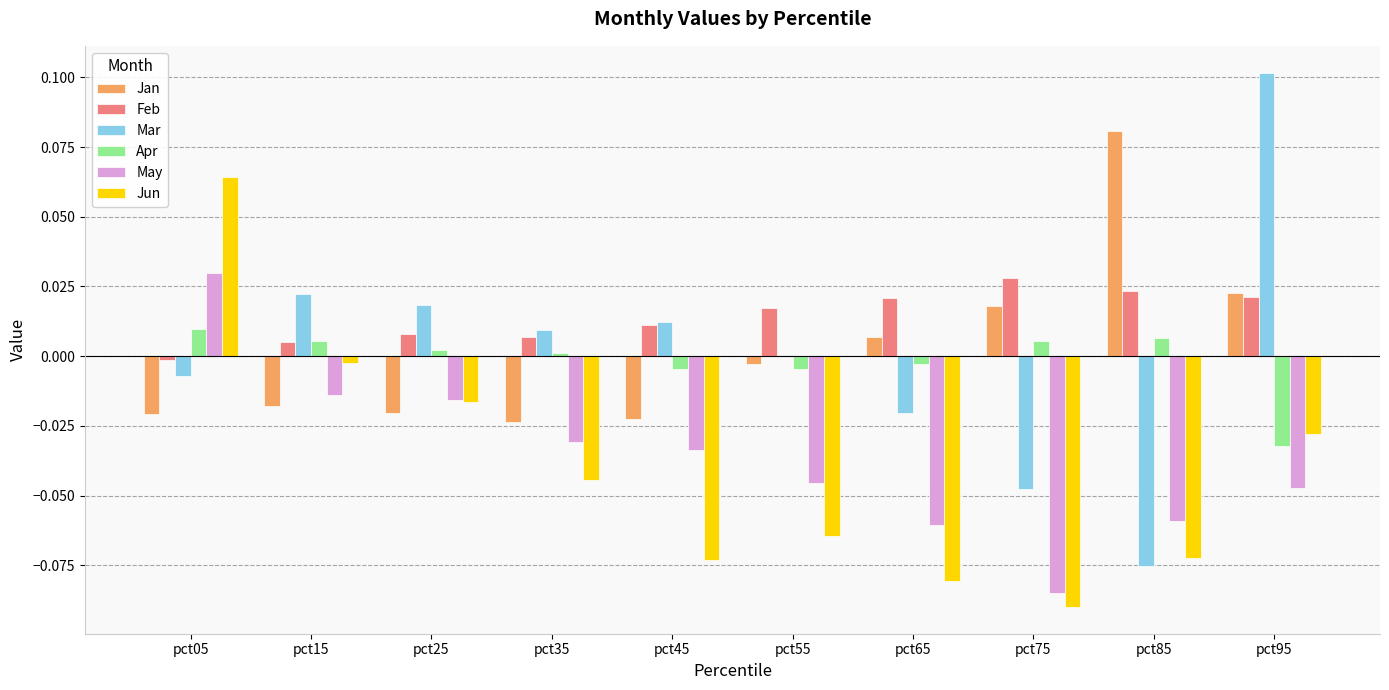

What is the sum of all May values?

-0.4